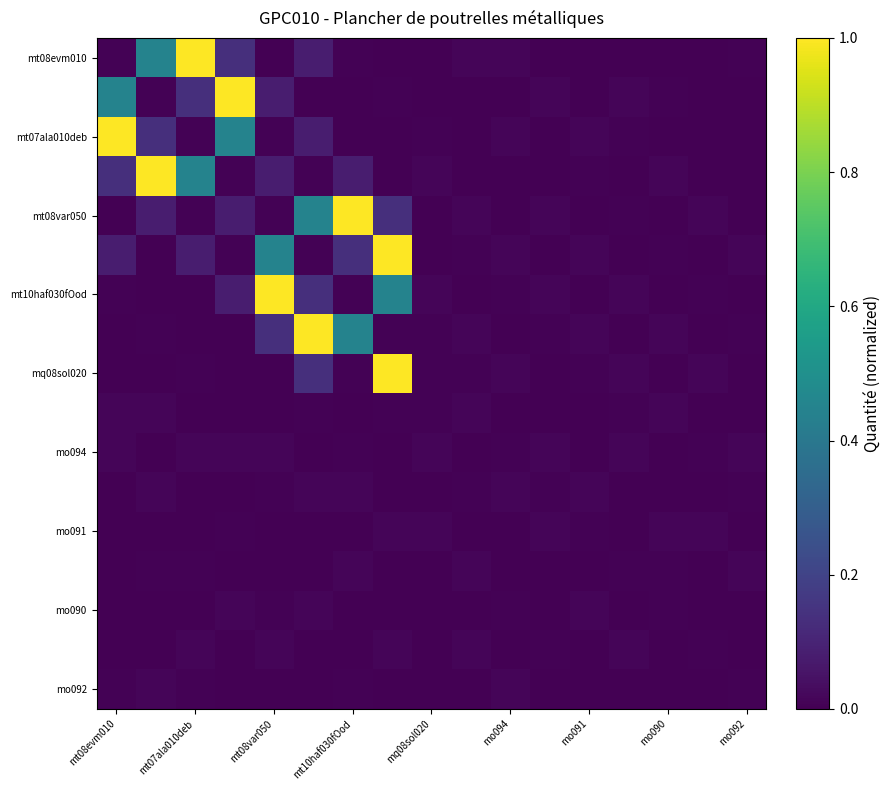

What is the maximum value shown in the chart?

1.0